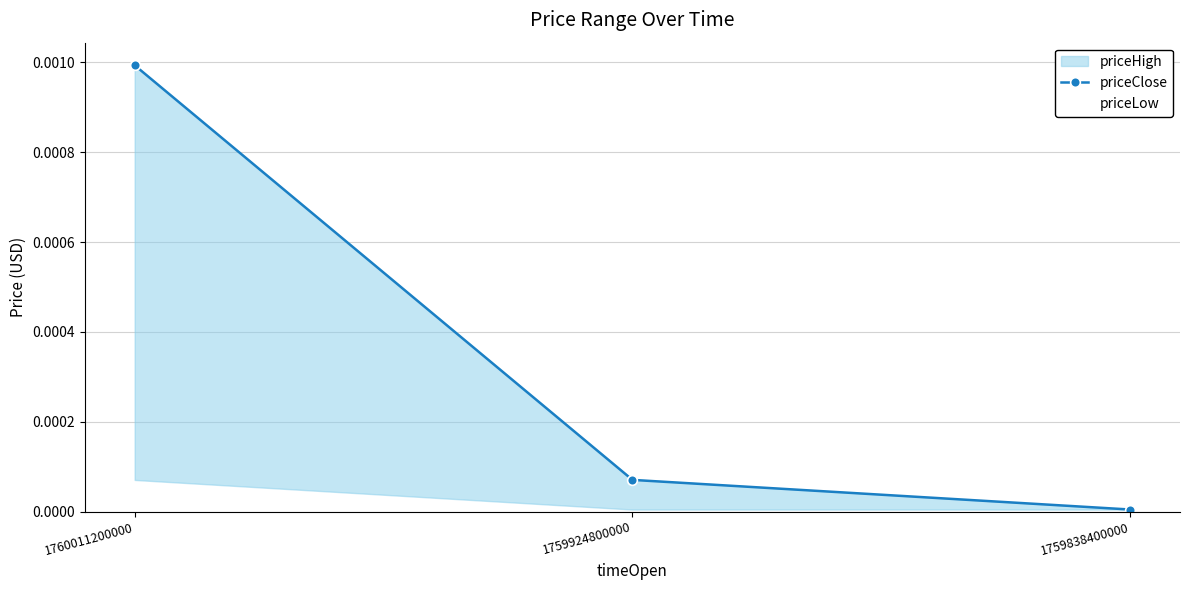

The priceLow series shows 0.0 at 1760011200000. True or false?

False